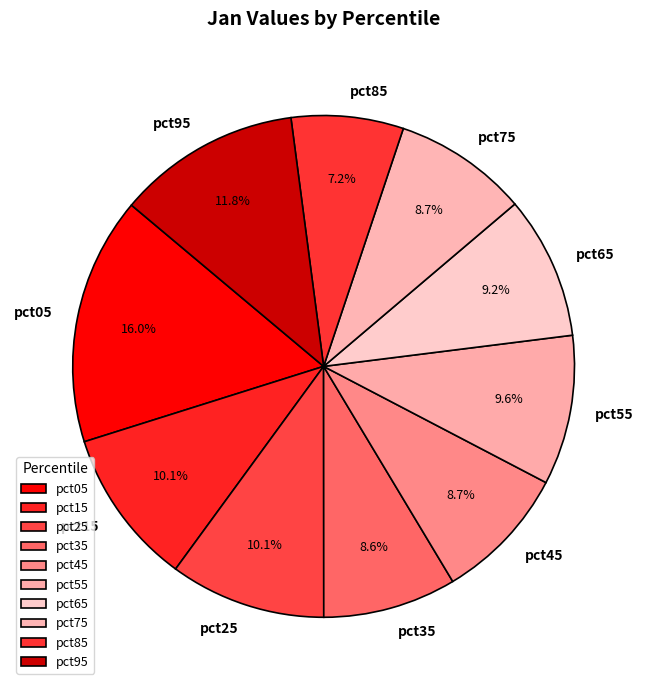

How many slices are in this pie chart?

10